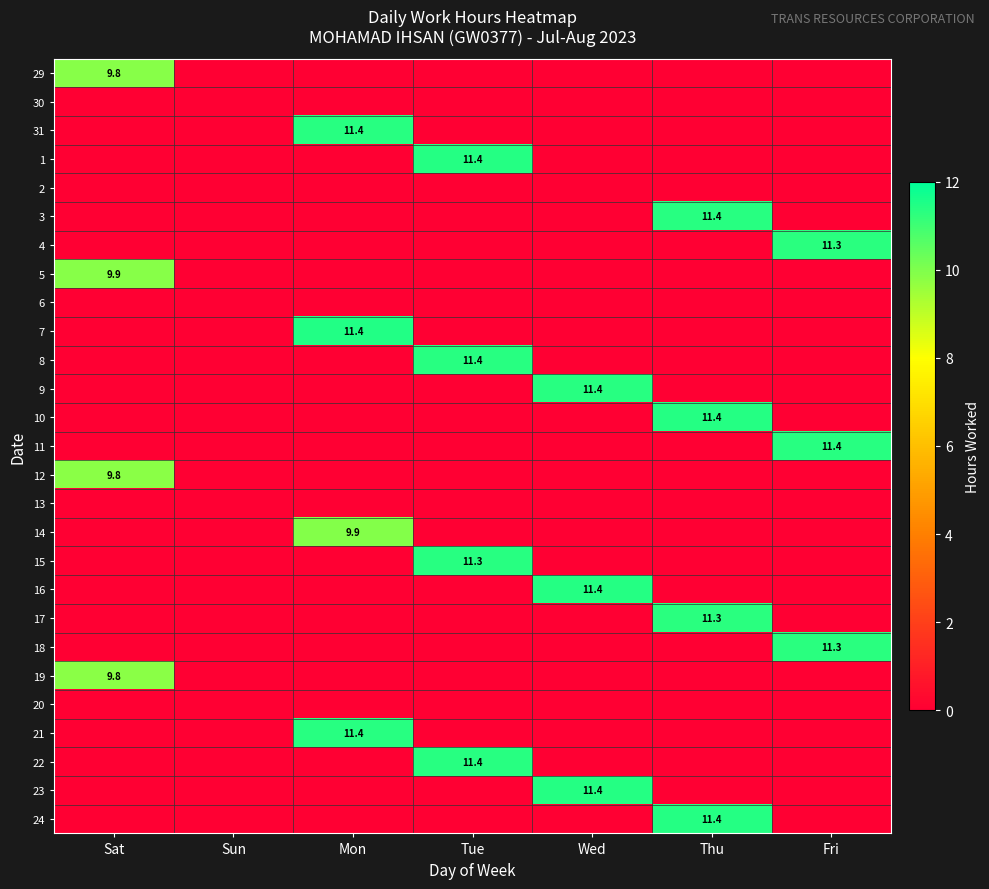

At how many categories does at least one series exceed 6?

6